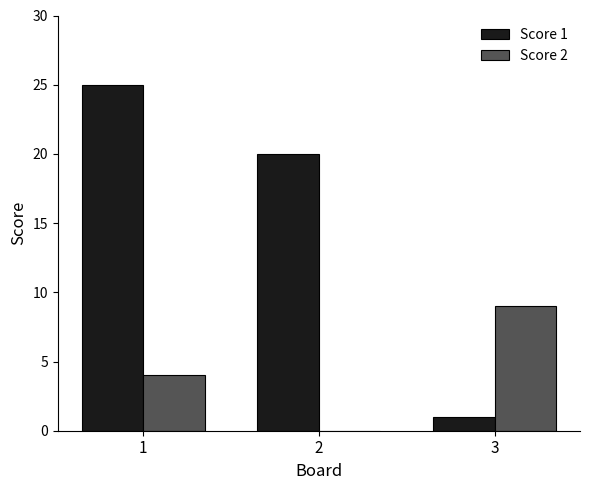

Reading right to left, transcribe all the data shown in this chart.

Score 1: 1	20	25
Score 2: 9	0	4